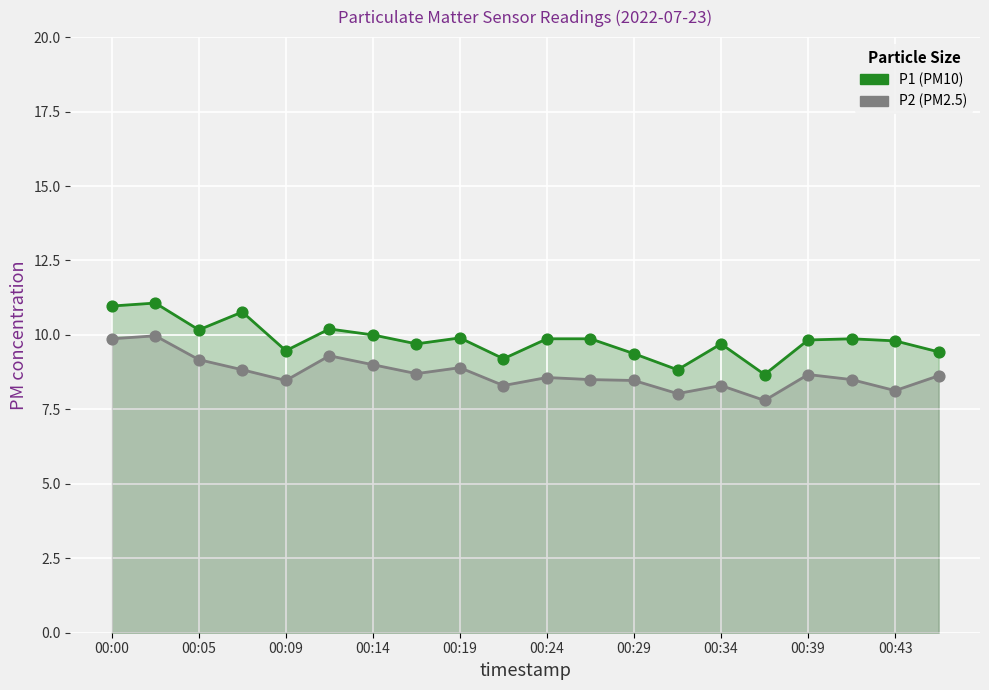

Is the value of P1 at 00:24 greater than the value of P2 at 00:09?

Yes